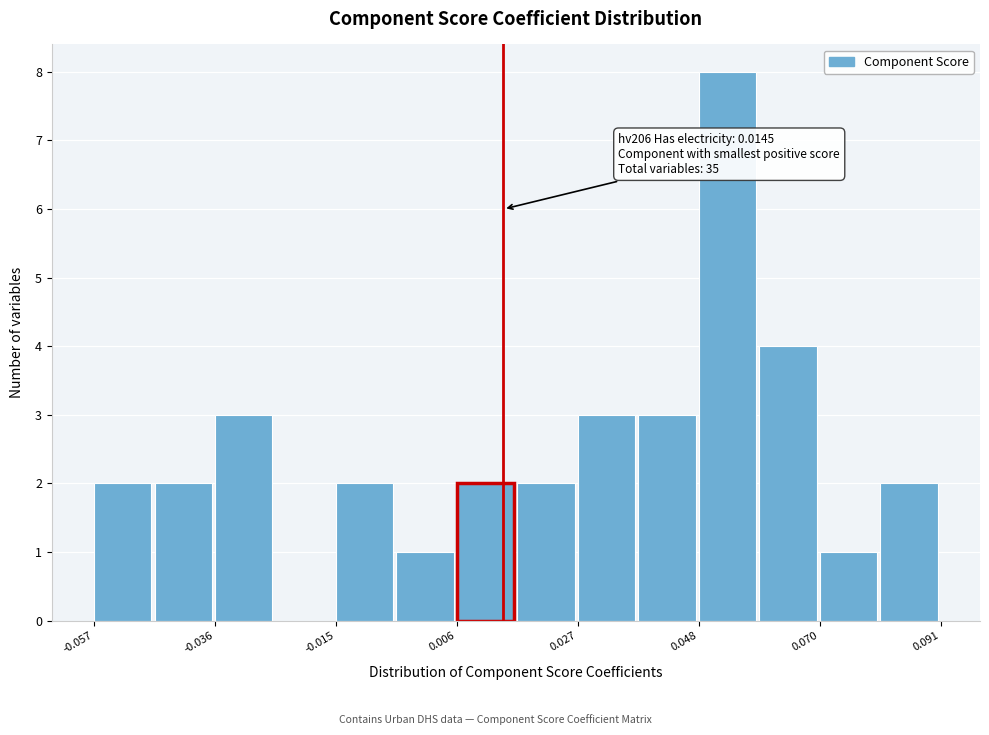

Read against the x-axis, roughly where is the centre of the tallest bar?

0.055